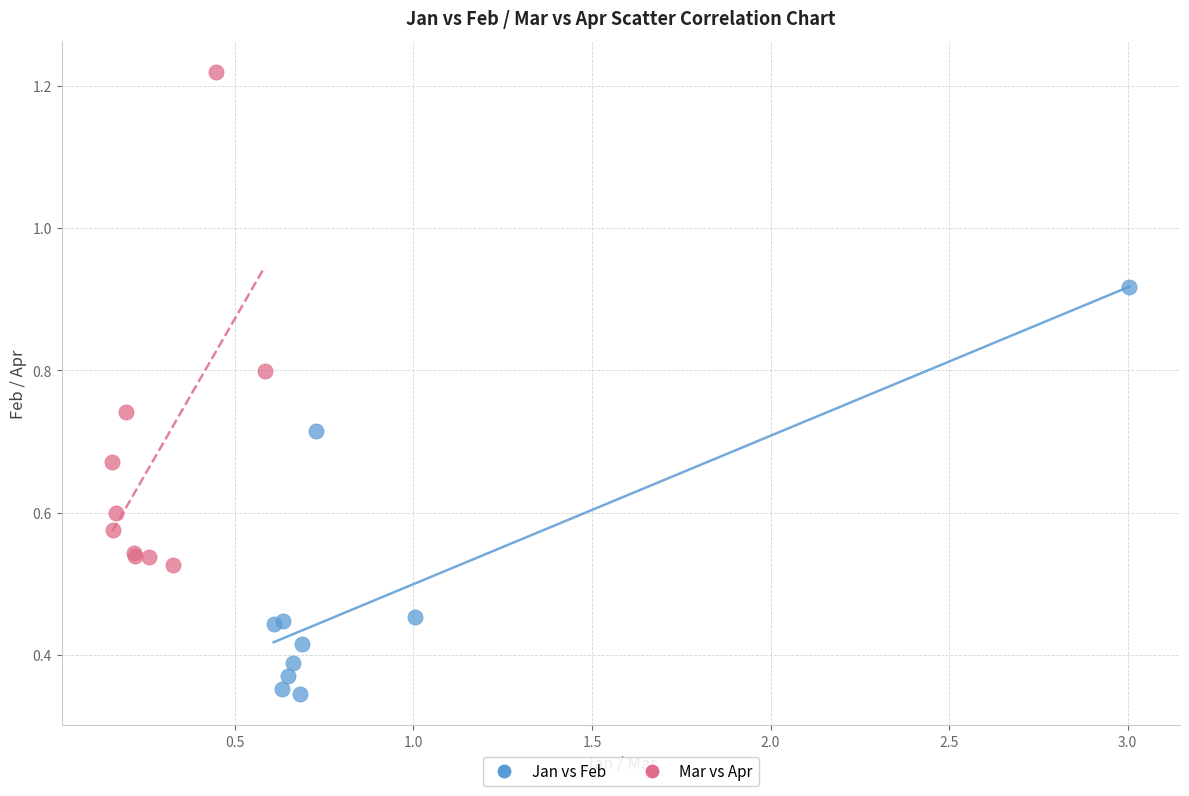

Which series contains the highest Y value?

Mar vs Apr